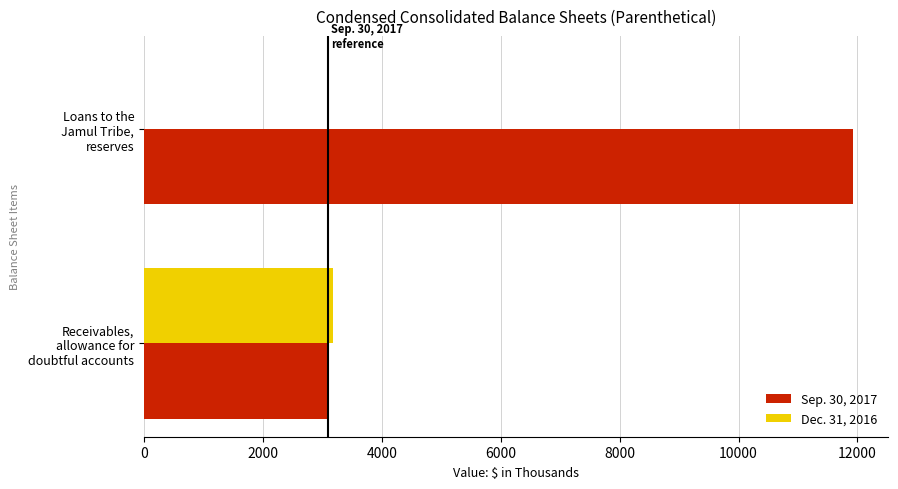

Which series has the largest total across all categories?

Sep. 30, 2017